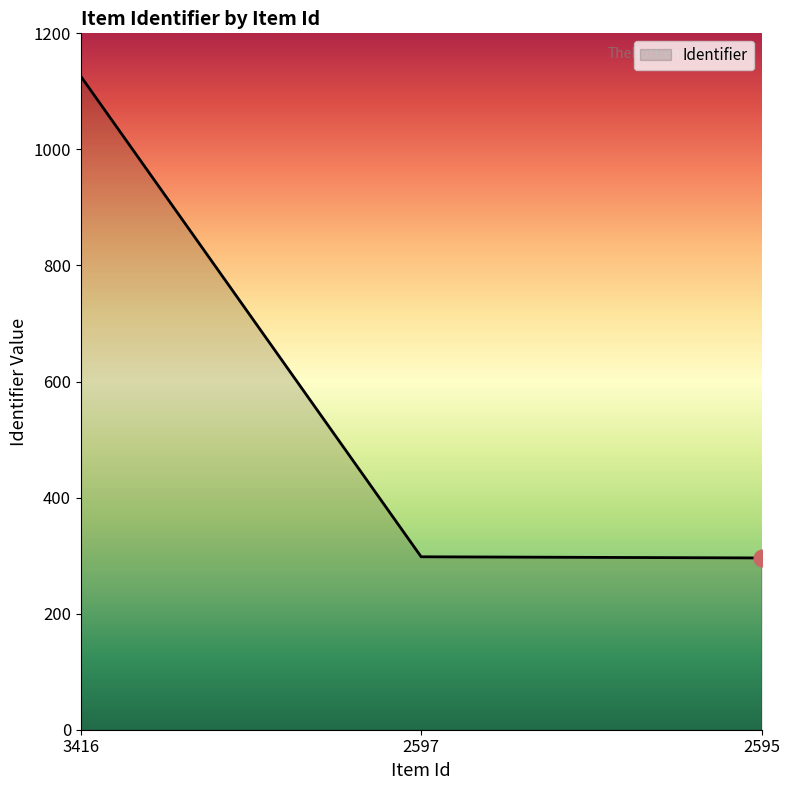

Which has a higher value, 3416 or 2595?

3416